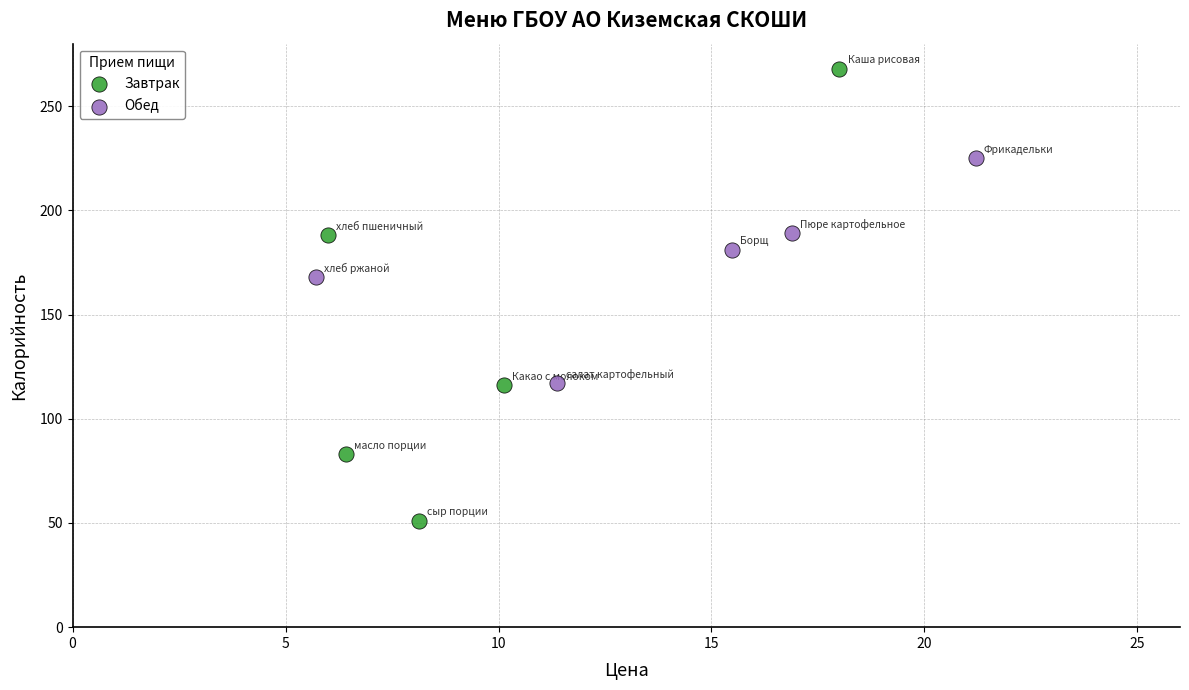

Which series has the widest spread of Y values?

Завтрак